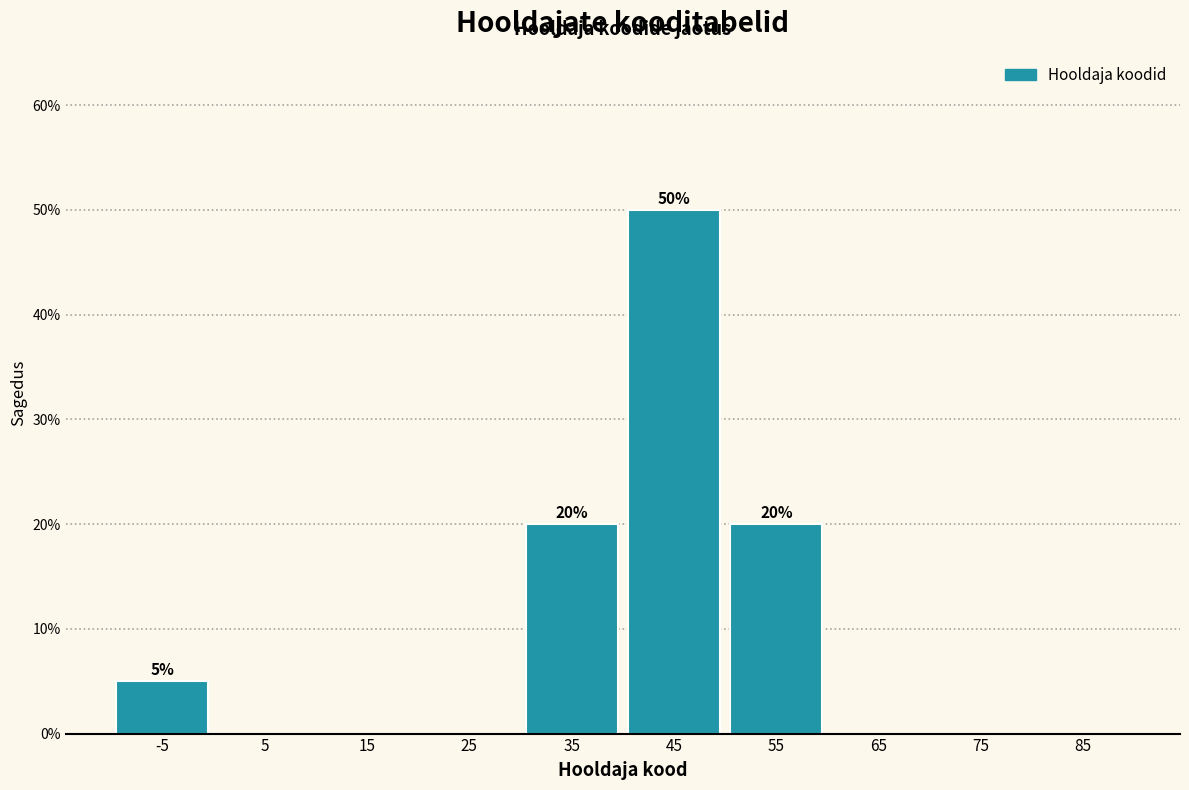

Reading left to right, list all the values displayed in this chart.

-5=5	5=0	15=0	25=0	35=20	45=50	55=20	65=0	75=0	85=0